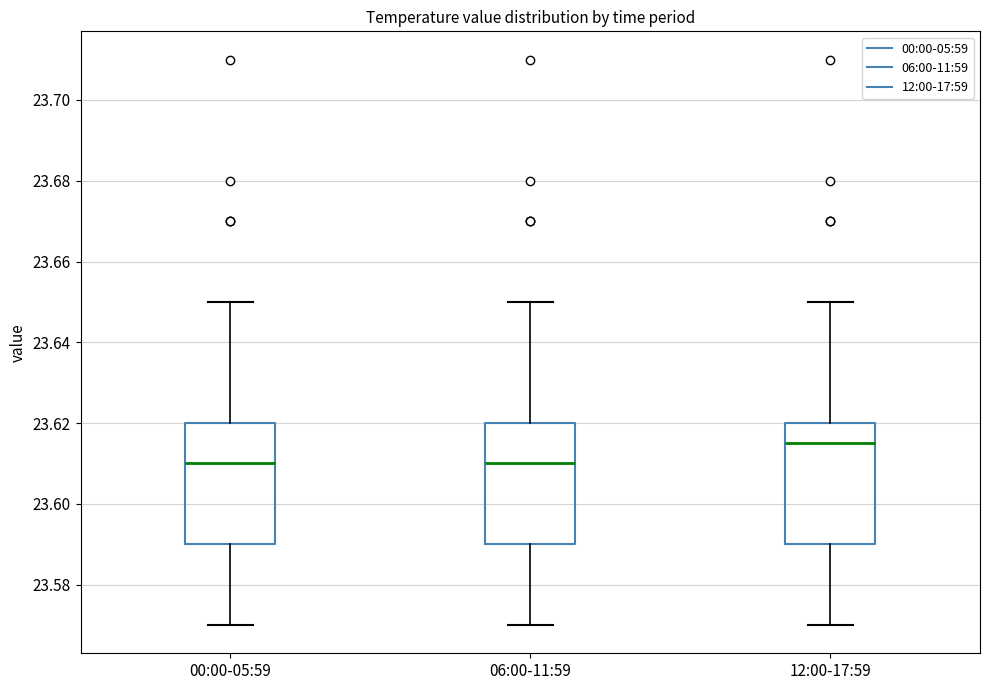

Reading left to right, read every box against the y-axis: the position of its median line, the range the box covers, and the ends of its whiskers. The values are not printed on the chart, so give them approximately, as read against the axis.

00:00-05:59: median 23.610, box 23.590 to 23.620, whiskers 23.570 to 23.650
06:00-11:59: median 23.610, box 23.590 to 23.620, whiskers 23.570 to 23.650
12:00-17:59: median 23.616, box 23.590 to 23.620, whiskers 23.570 to 23.650